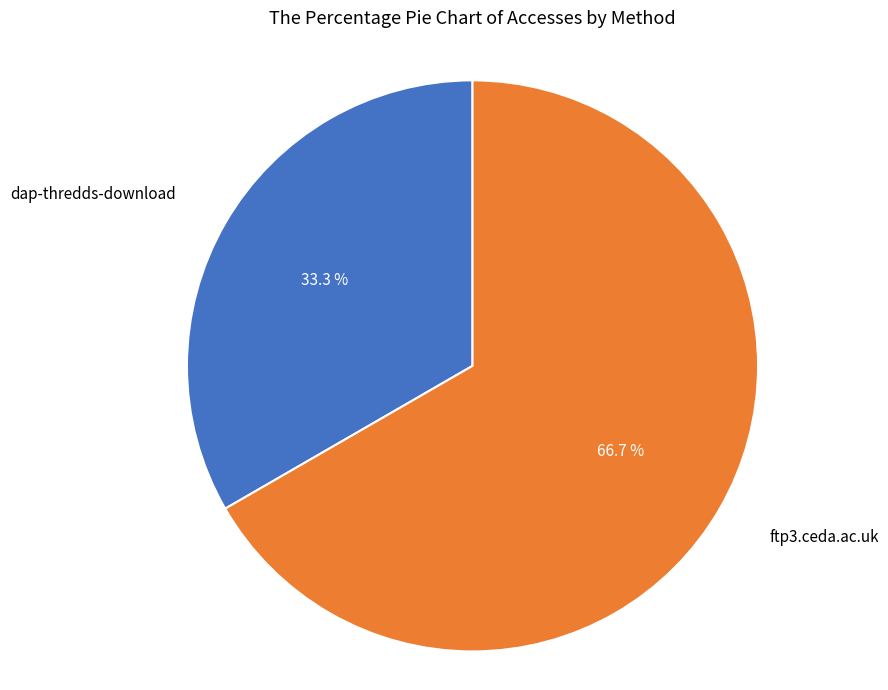

Does any single category account for the majority?

Yes